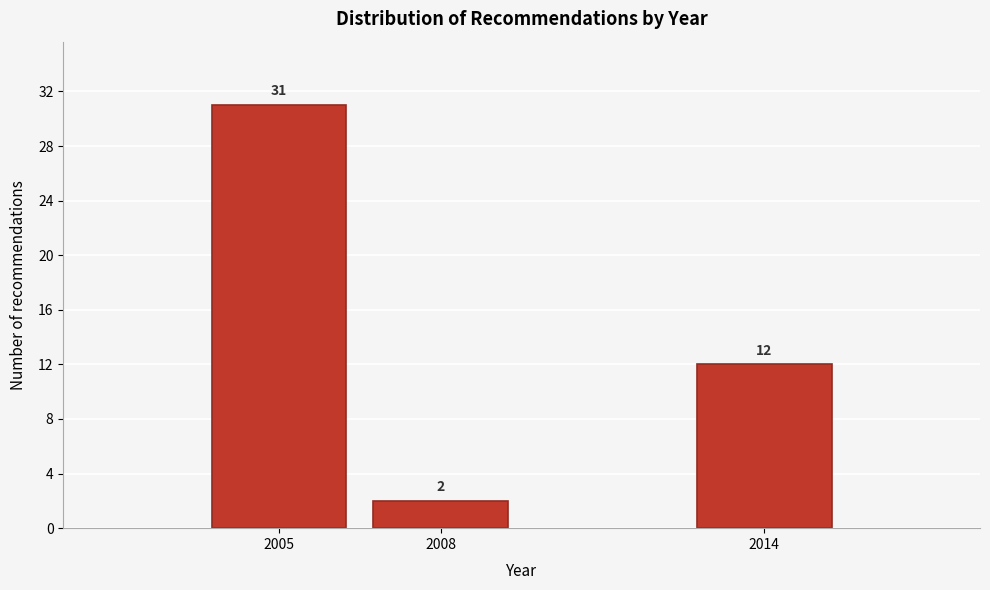

Reading left to right, transcribe all the data shown in this chart.

31	2	12